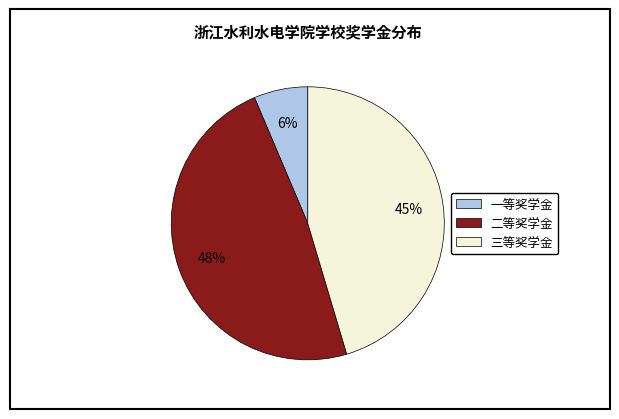

Combined, do 三等奖学金 and 一等奖学金 account for over 50%?

Yes